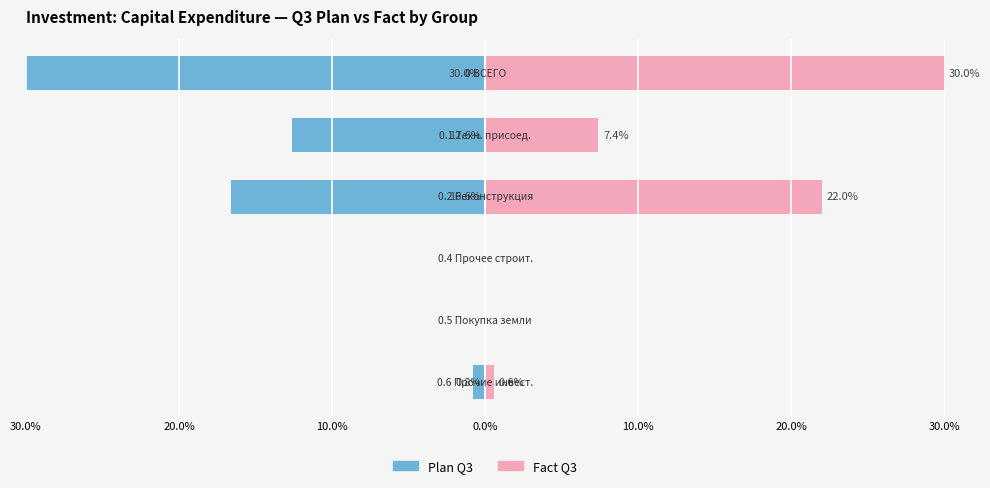

List the series in order of their overall mean, highest first.

Fact Q3, Plan Q3